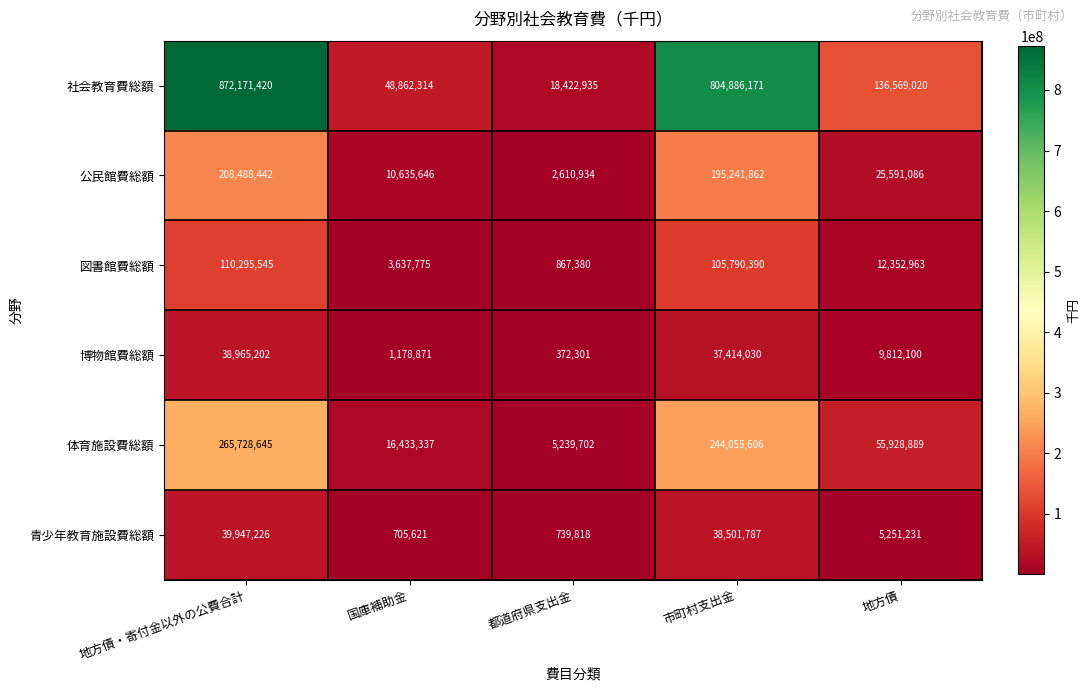

What is the maximum value for 青少年教育施設費総額?

39947226